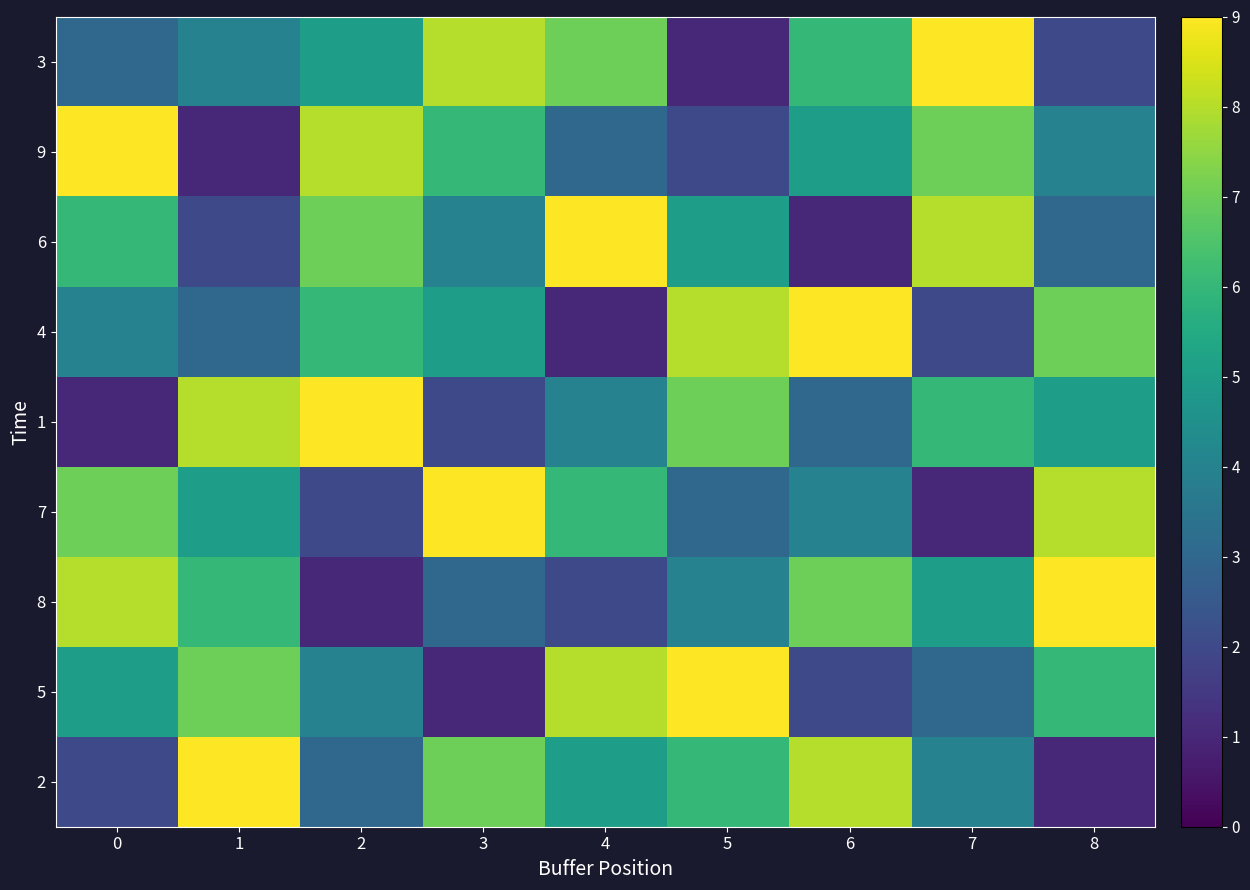

What is the total value across all series at 5?

45